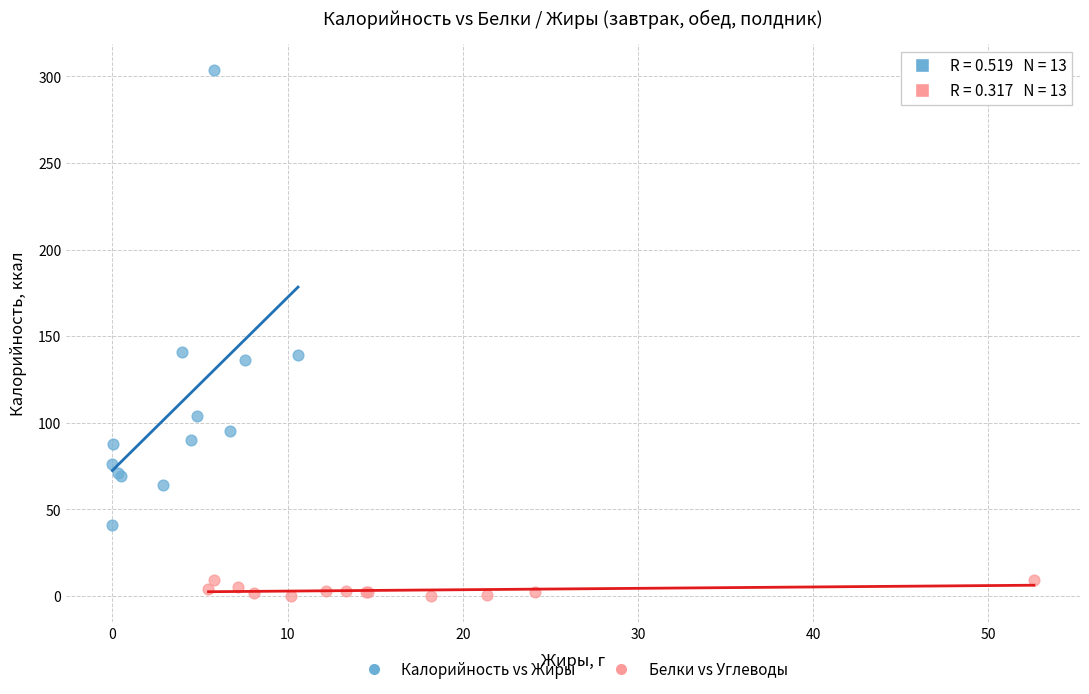

What are all the series names shown in the legend?

Калорийность vs Жиры, Белки vs Углеводы